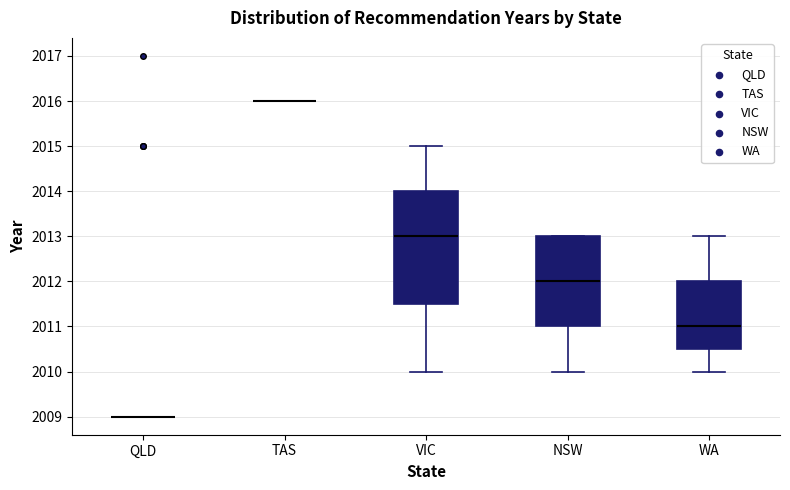

Reading left to right, transcribe this box plot: for each box, give where its median line is, the range the box spans, and where its two whiskers end, as read against the y-axis. The values are not printed on the chart, so give them approximately, as read against the axis.

QLD: box collapsed to a line at 2009.0, whiskers 2009.0 to 2009.0
TAS: box collapsed to a line at 2016.0, whiskers 2016.0 to 2016.0
VIC: median 2013.0, box 2011.5 to 2014.0, whiskers 2010.0 to 2015.0
NSW: median 2012.0, box 2011.0 to 2013.0, whiskers 2010.0 to 2013.0
WA: median 2011.0, box 2010.5 to 2012.0, whiskers 2010.0 to 2013.0